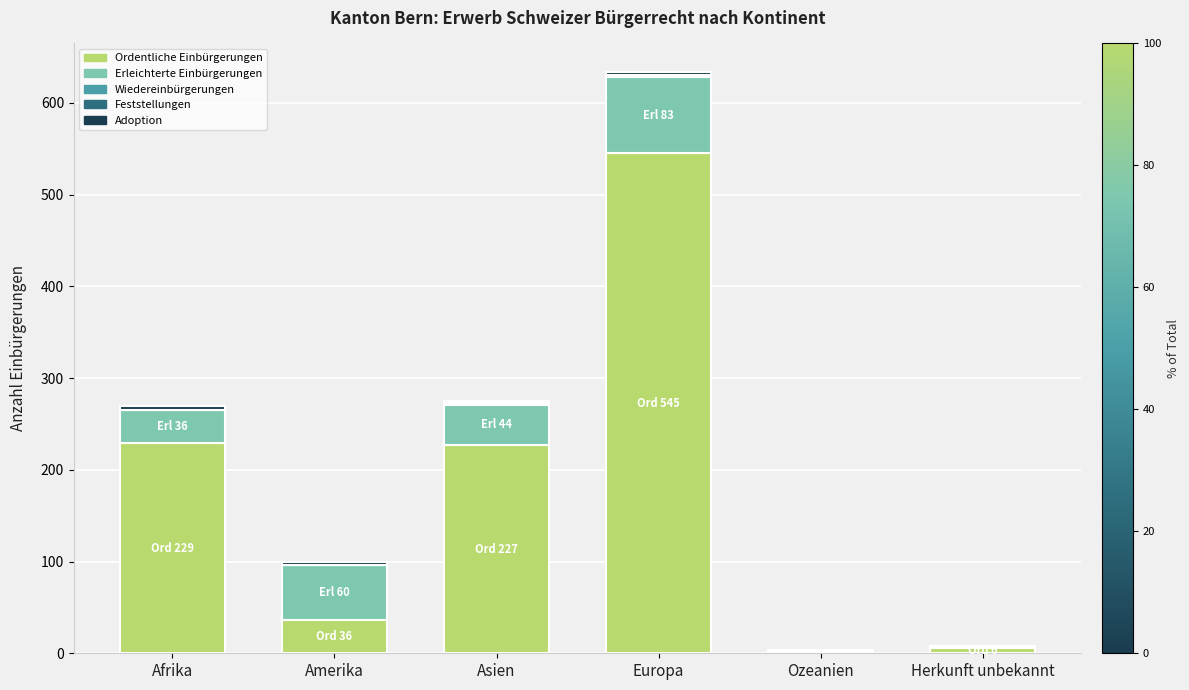

What is the sum of all Ordentliche Einbürgerungen values?

1045